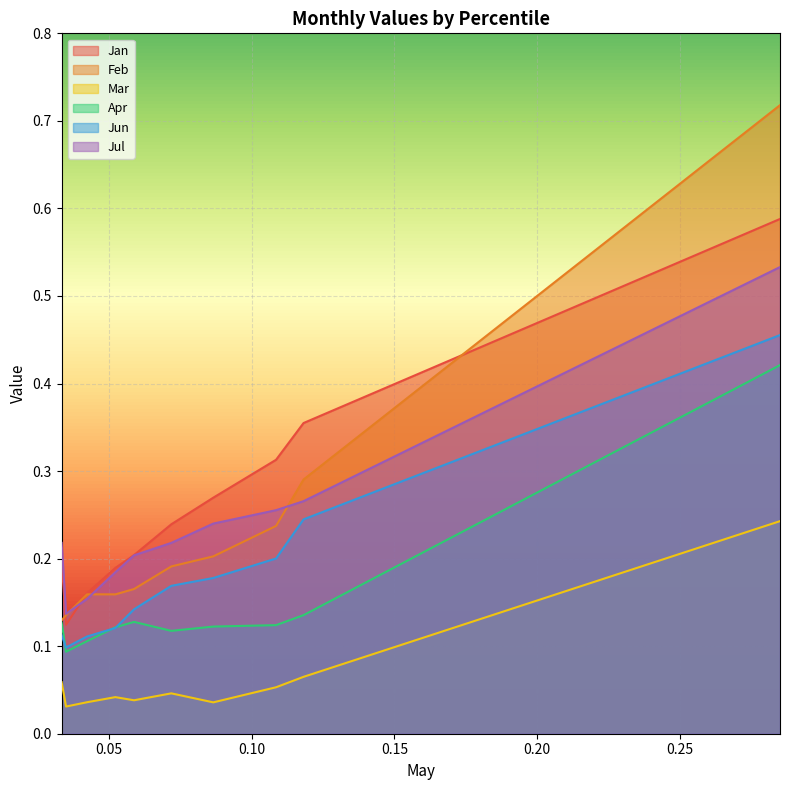

True or false: Jul and Jun intersect in this chart.

False